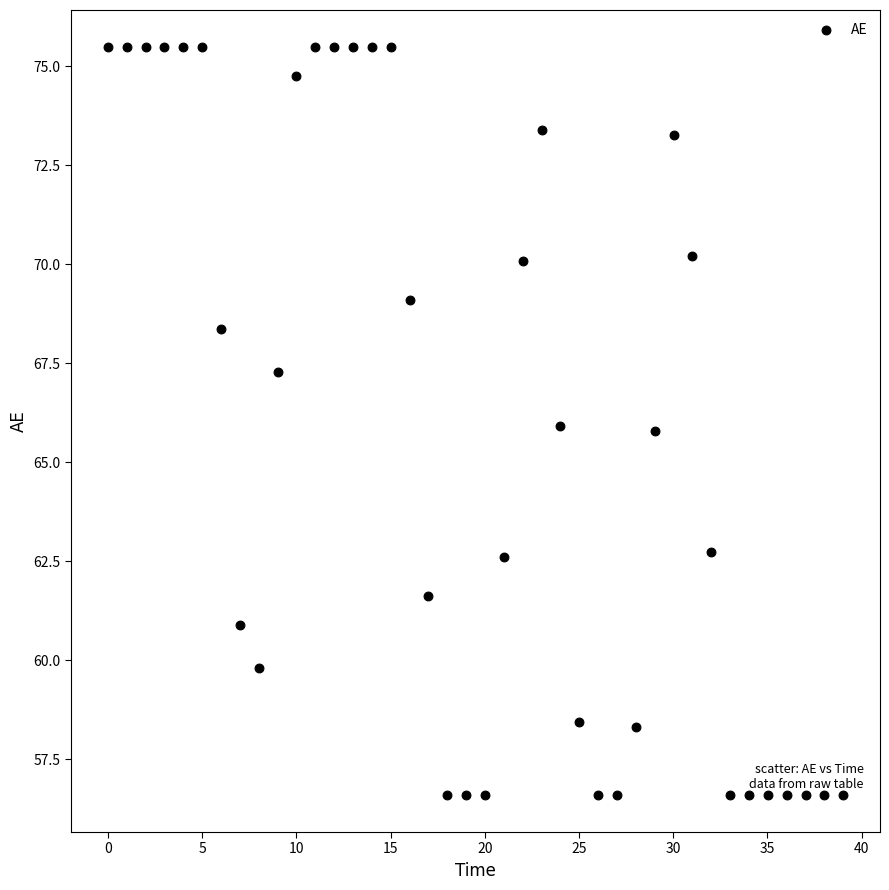

What is the range of X values (max minus min)?

39.0